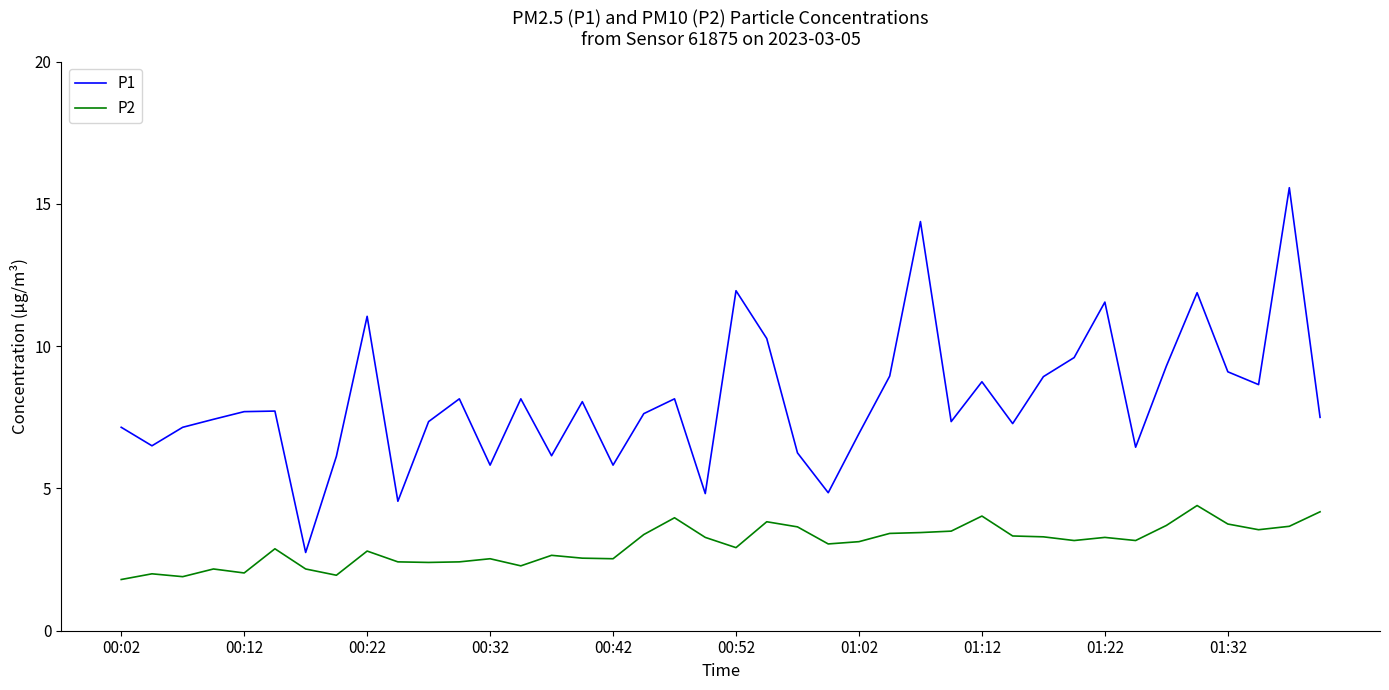

True or false: P2 and P1 intersect in this chart.

False